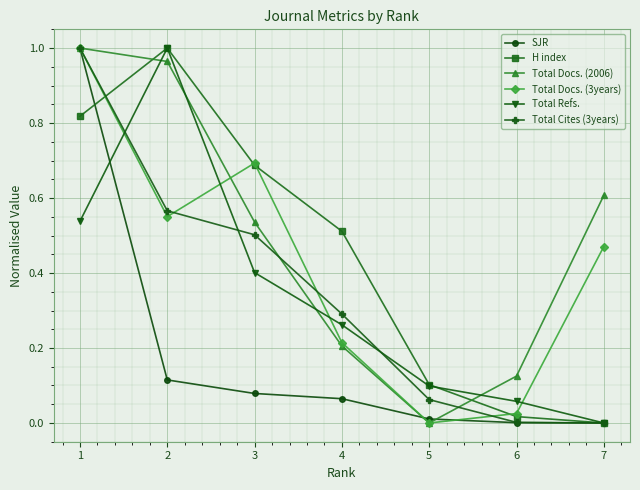

Where do Total Refs. and Total Docs. (2006) first cross each other?

1 and 2